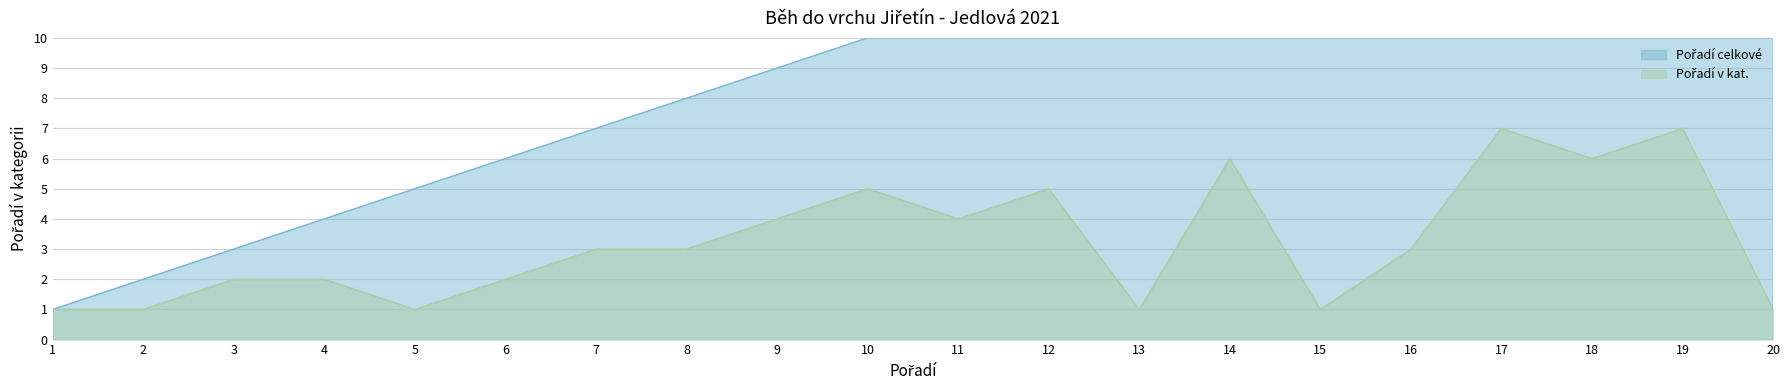

At how many categories does at least one series exceed 5?

15